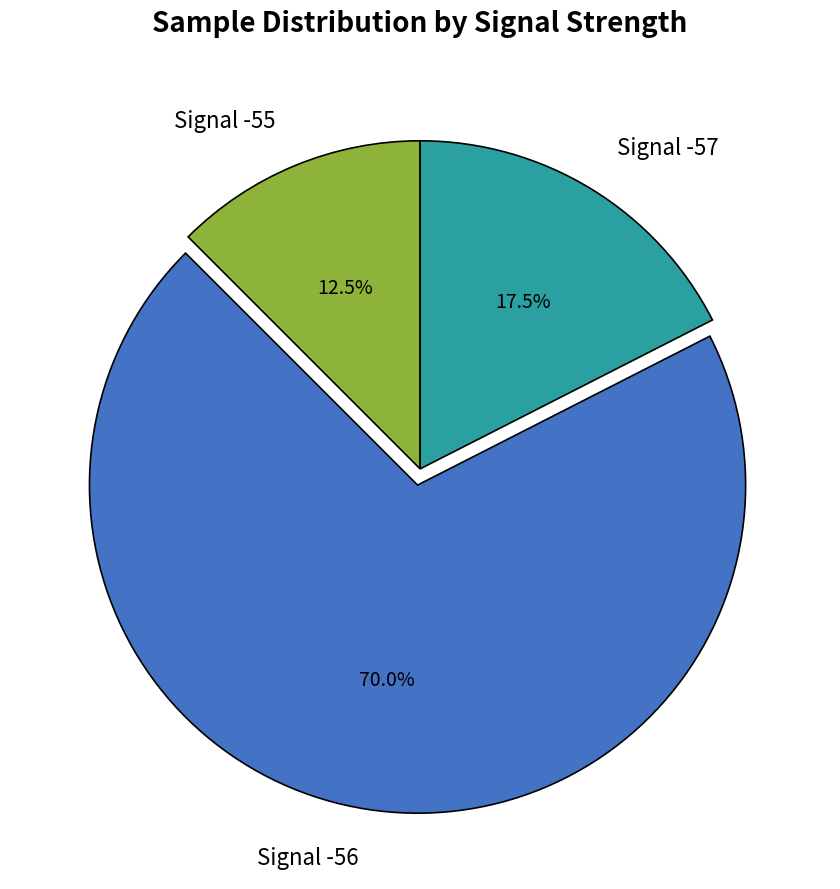

What percentage do Signal -56 and Signal -55 together represent?

82.5%